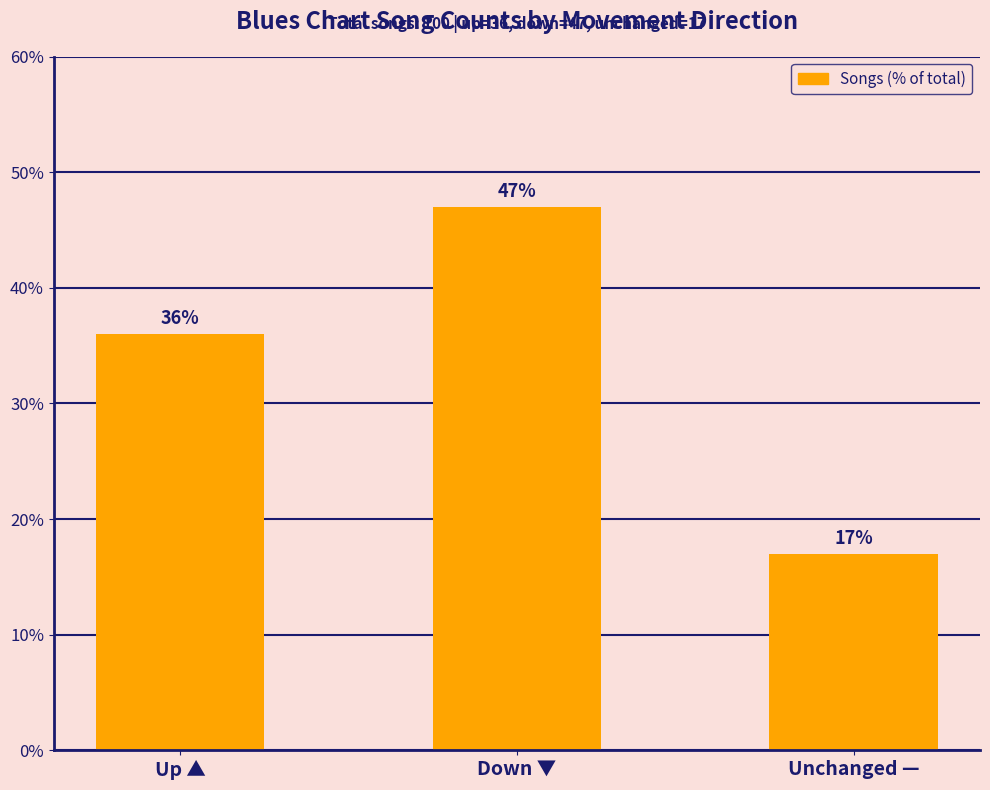

How many series are shown in this chart?

1